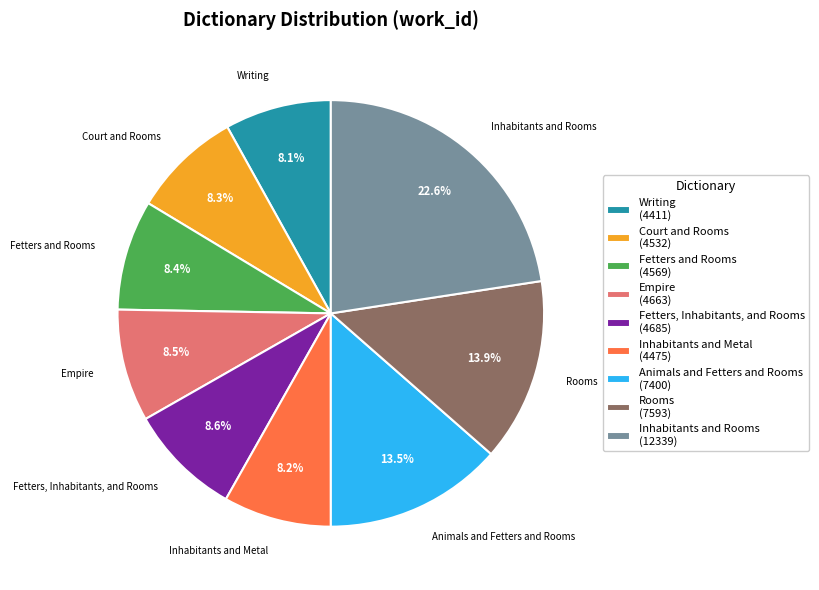

Does any single category account for the majority?

No